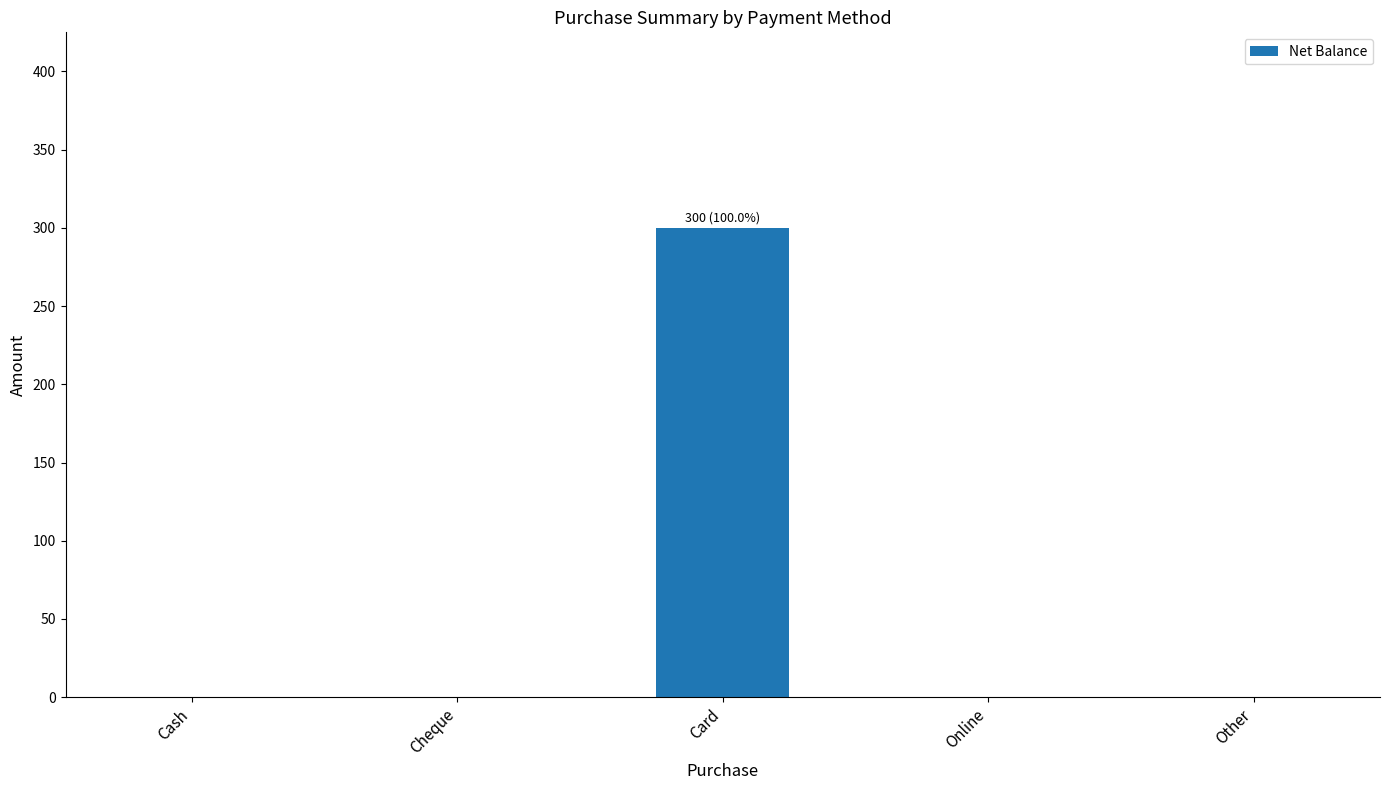

What is the sum of all values?

300